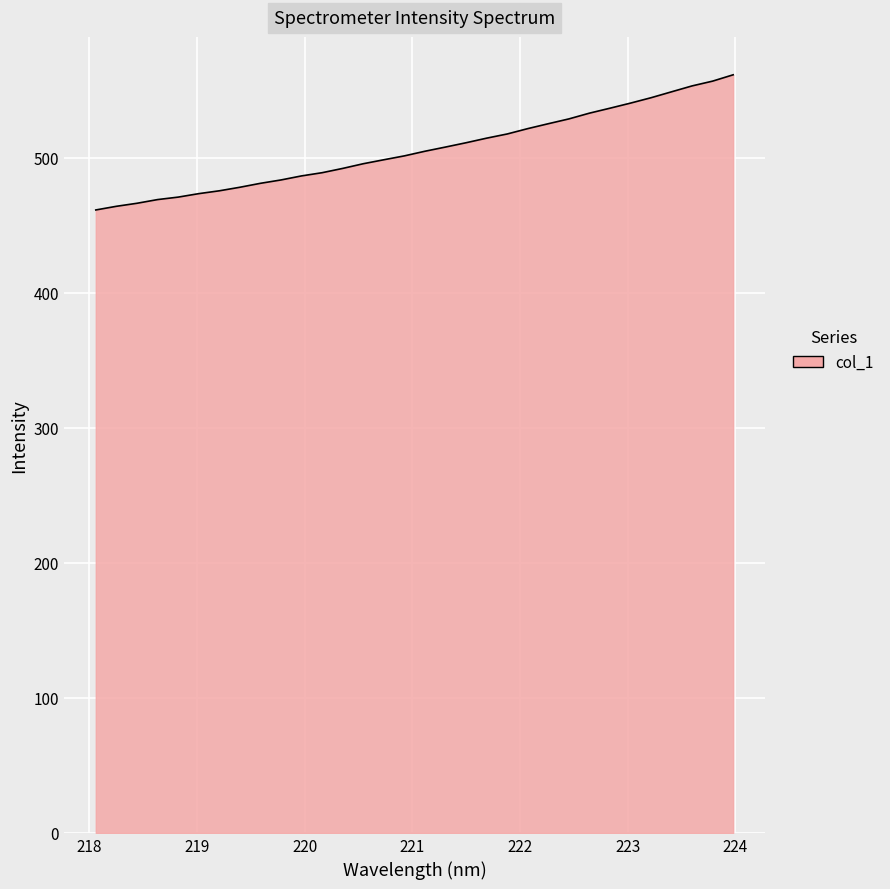

What is the maximum value shown in the chart?

561.5